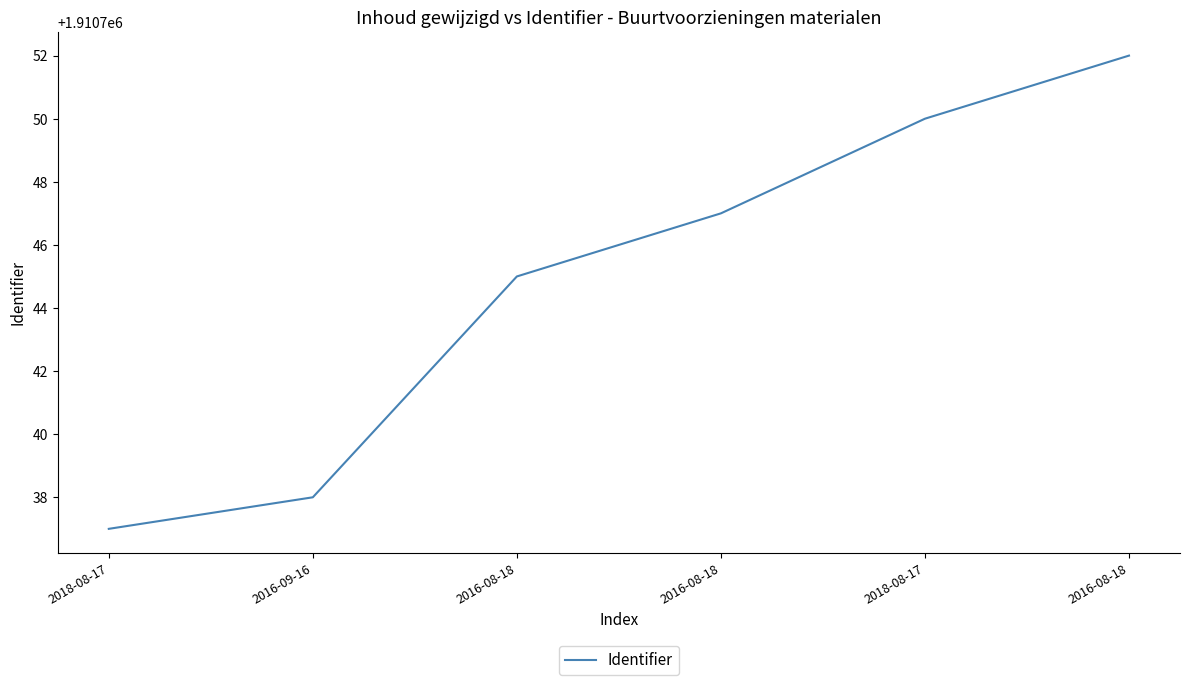

How many values are below 1910747?

3